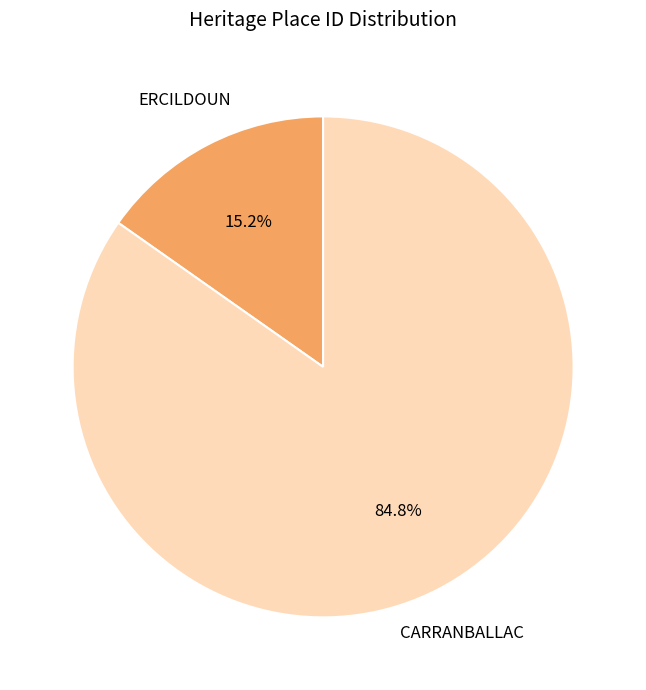

Is there a majority slice in this chart?

Yes